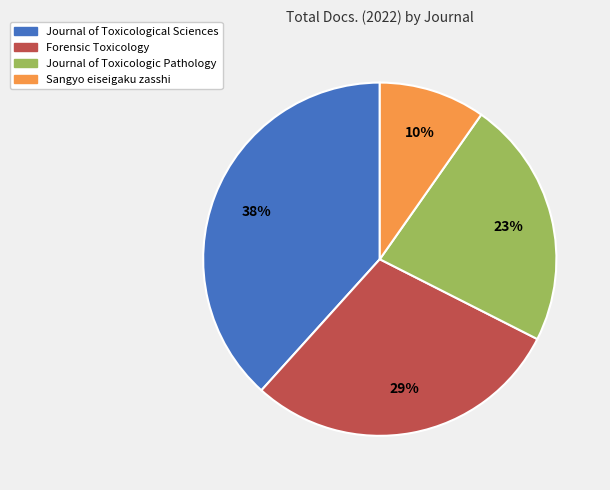

The Journal of Toxicologic Pathology slice represents 35% of the pie. True or false?

False